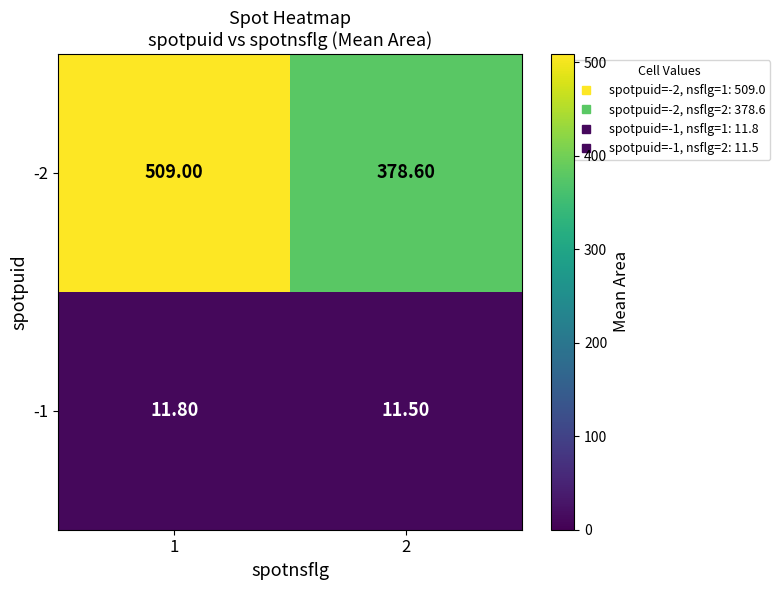

What is the sum of all -2 values?

887.6